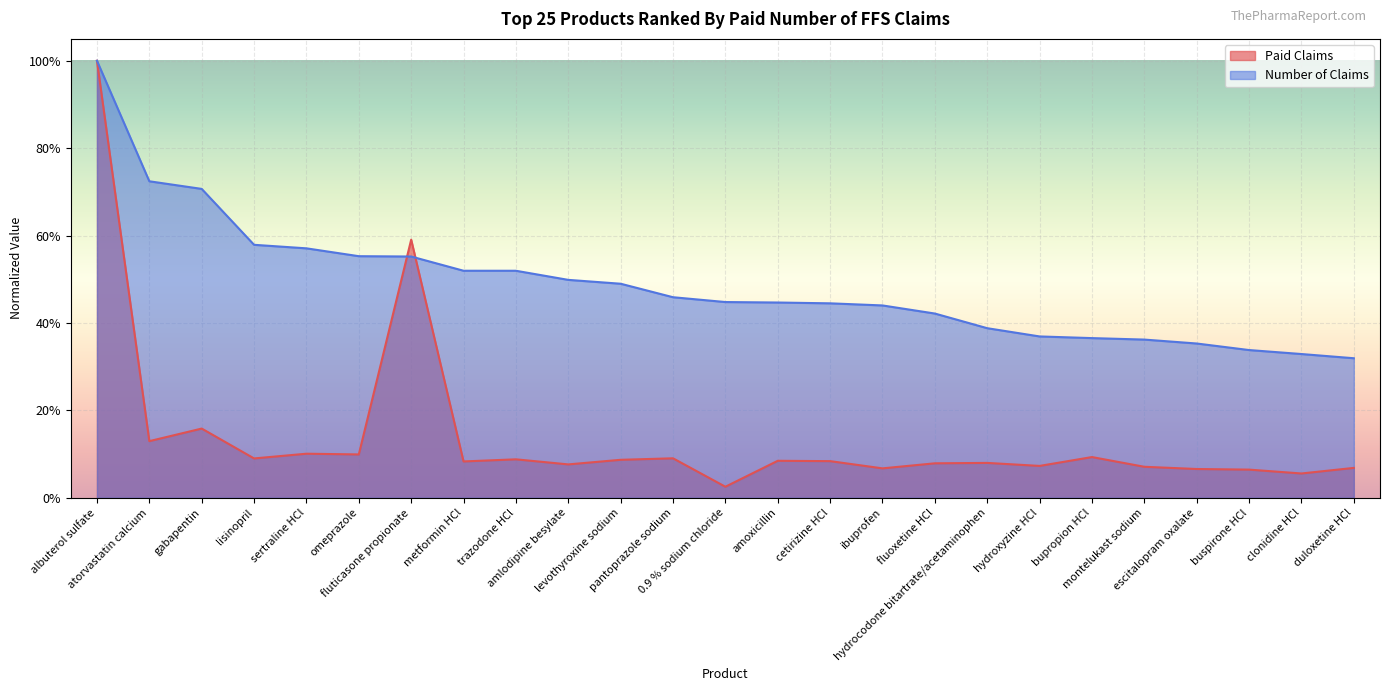

What is the total value across all series at 0.9 % sodium chloride?

0.5